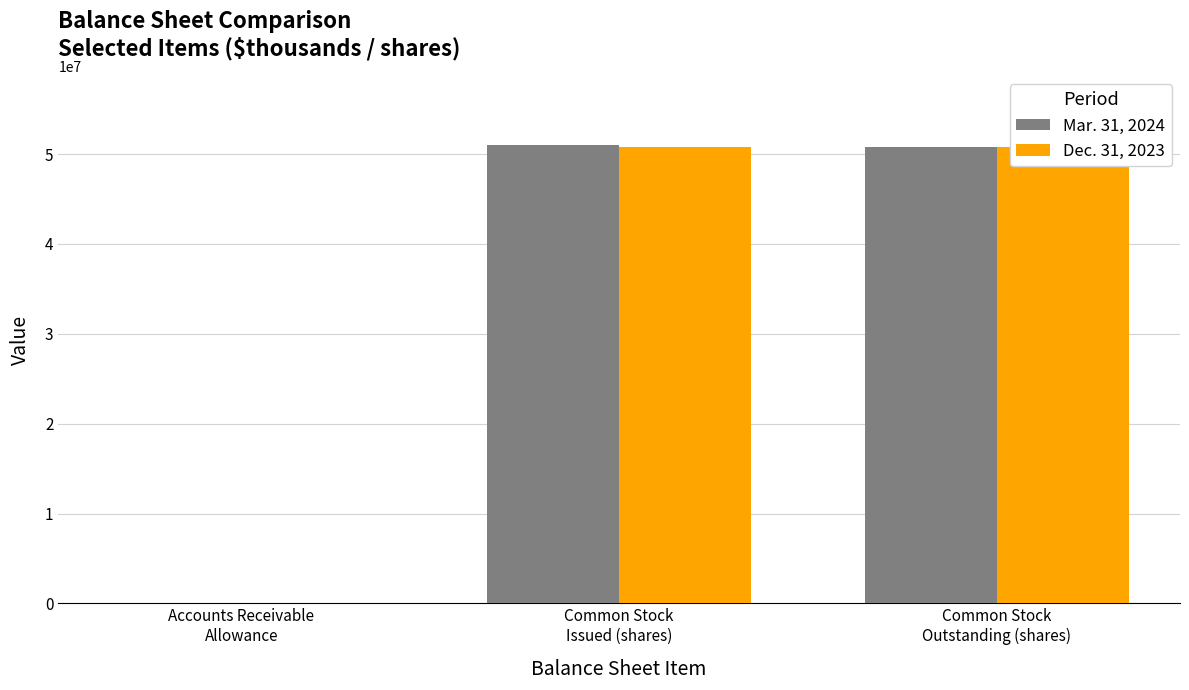

What is the approximate value of Mar. 31, 2024 at Common Stock
Outstanding (shares)?

50770520